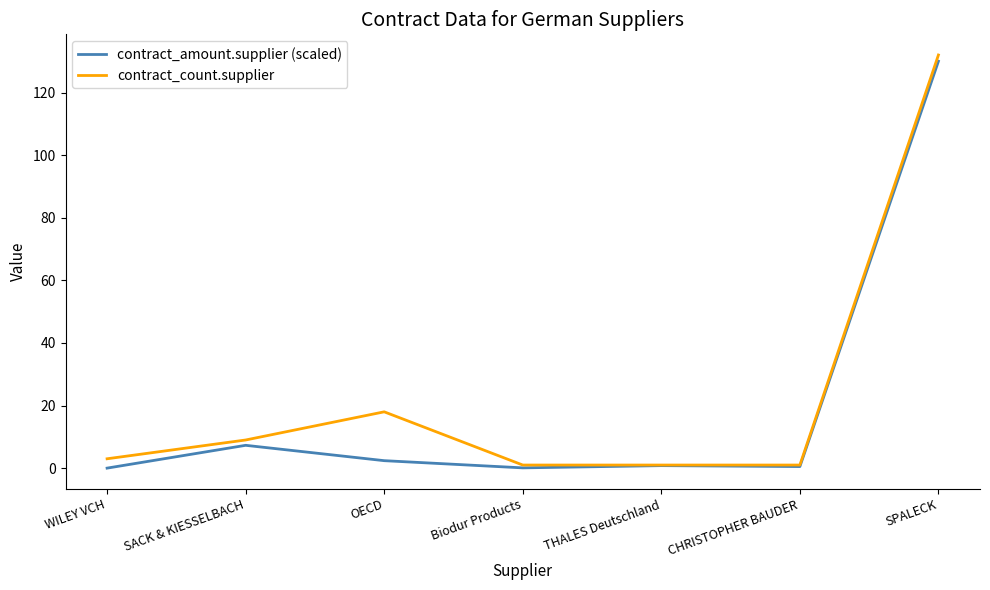

The value of contract_amount.supplier (scaled) at SPALECK is 130.0. True or false?

True